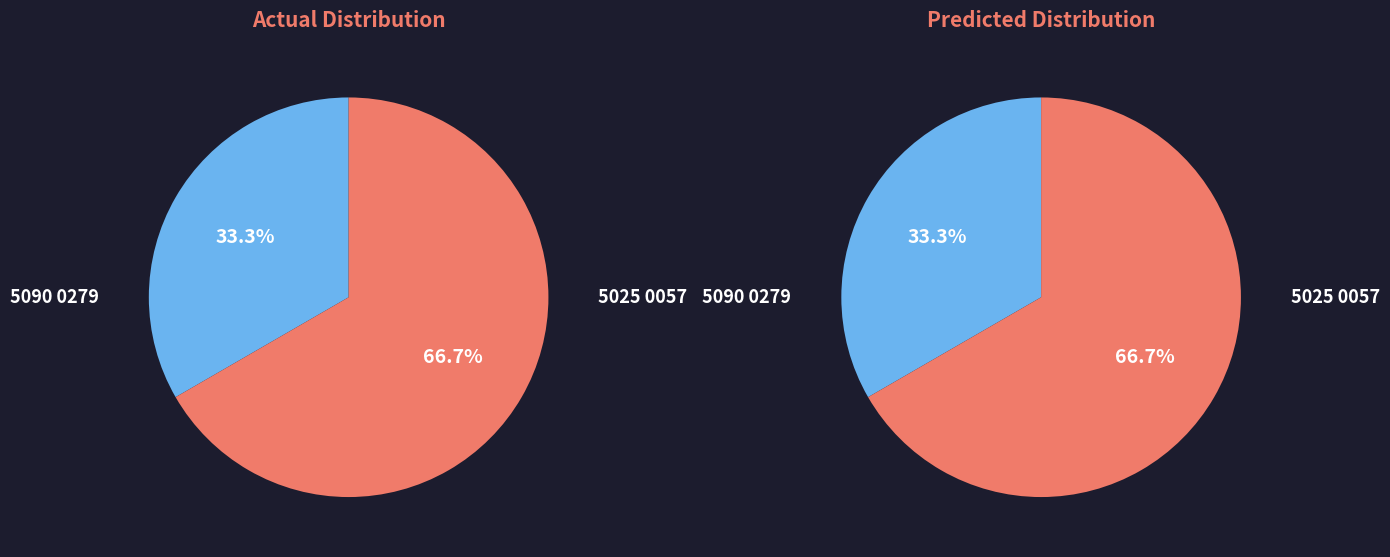

Which category has the smallest portion of the pie?

5090 0279